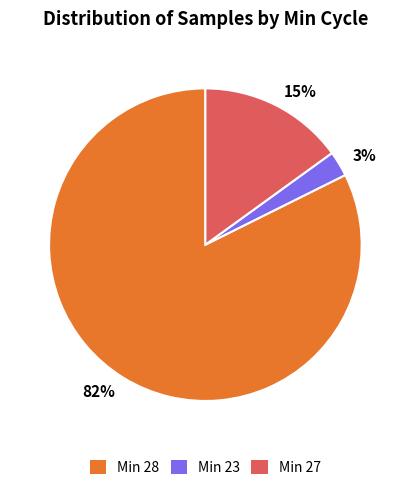

Count the number of slices in the pie.

3